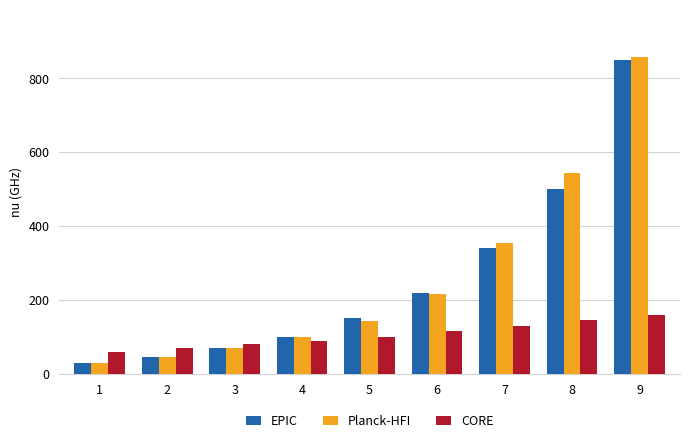

The value of EPIC at 7 is 162. True or false?

False